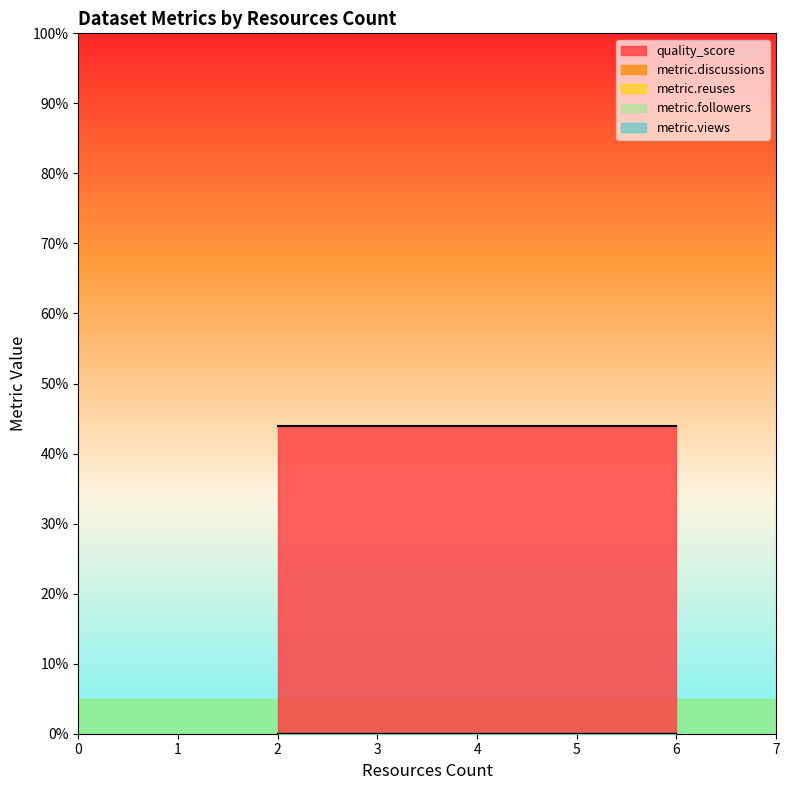

Which series changed the most between 6 and 2?

quality_score